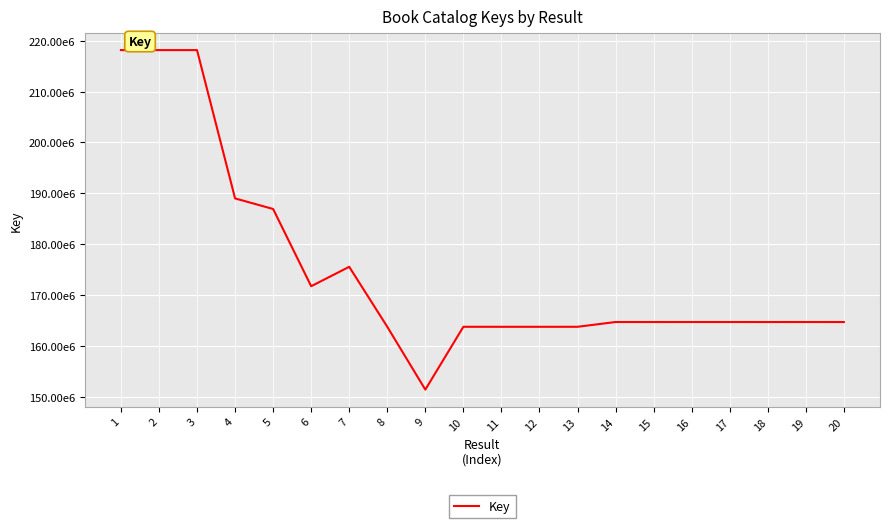

What is the greatest value displayed?

218171696